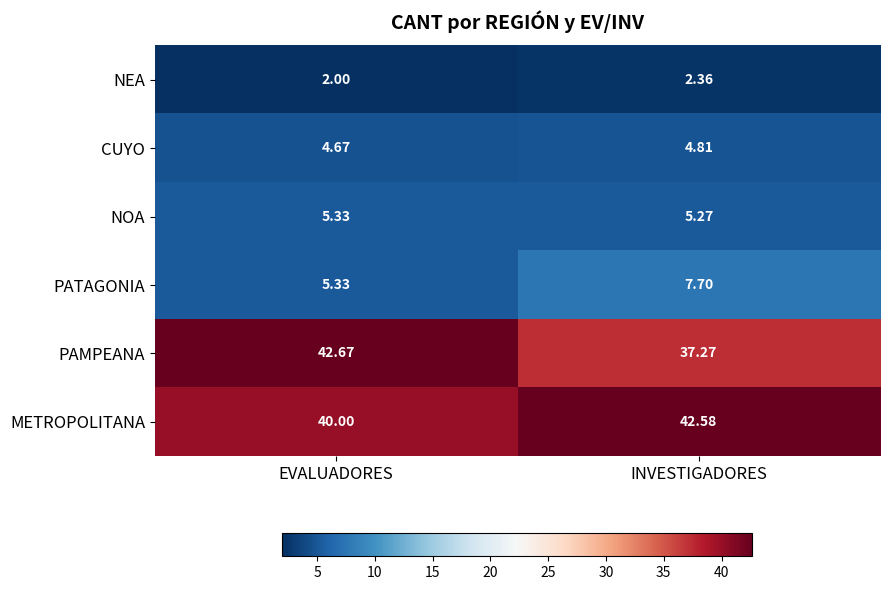

At INVESTIGADORES, list the series in order from smallest to largest.

NEA, CUYO, NOA, PATAGONIA, PAMPEANA, METROPOLITANA